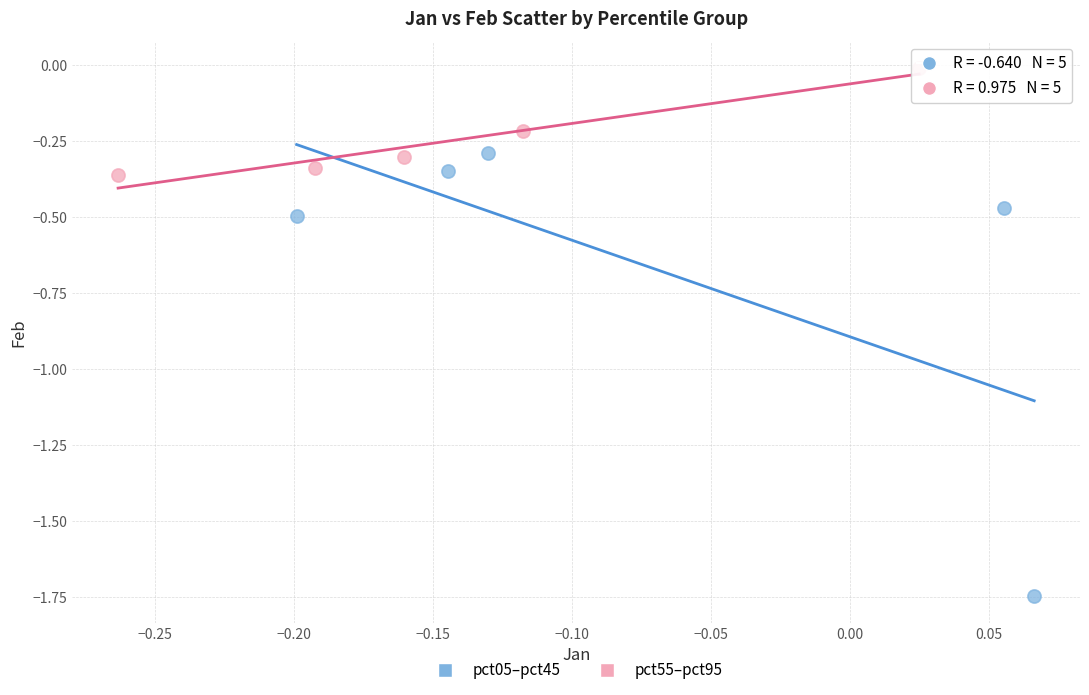

Which series has the largest Y range (max minus min)?

pct05–pct45